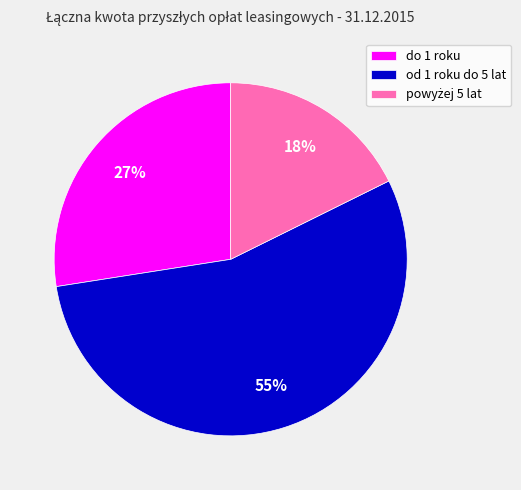

To the nearest percent, what portion does od 1 roku do 5 lat represent?

55%